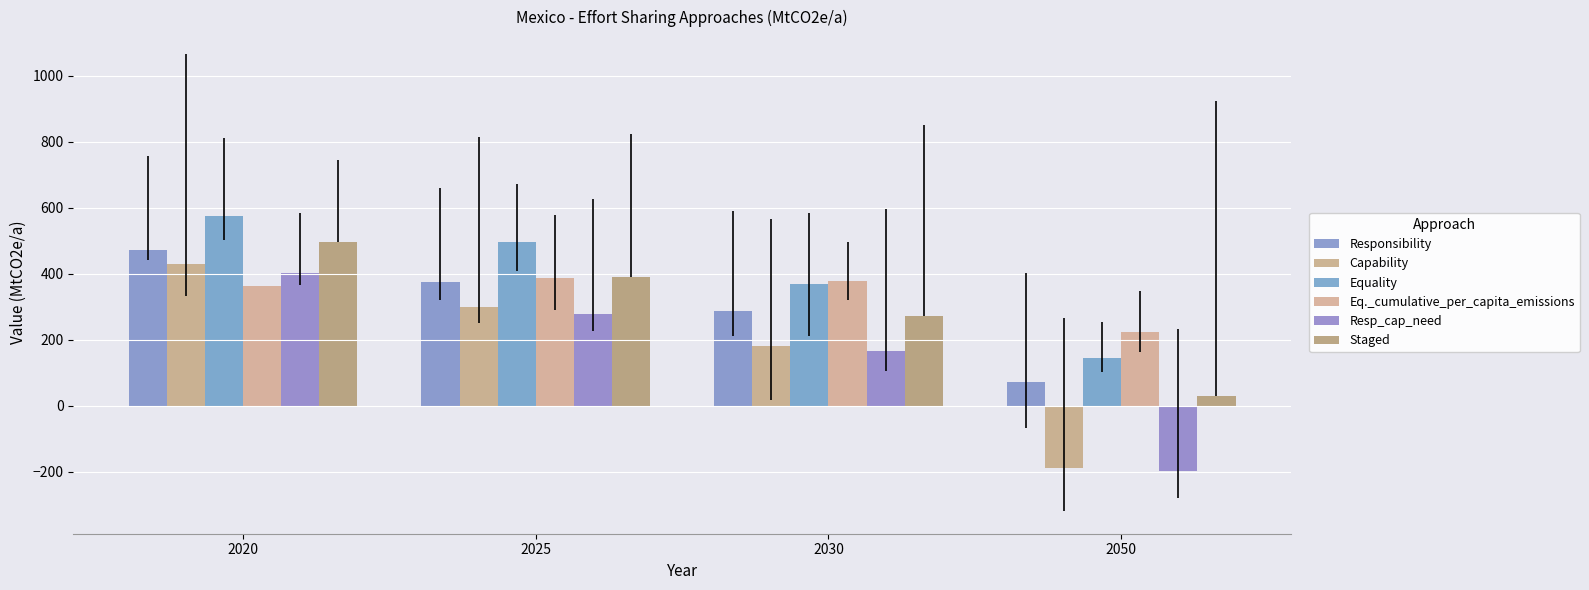

Which series changed the most between 2020 and 2050?

Capability